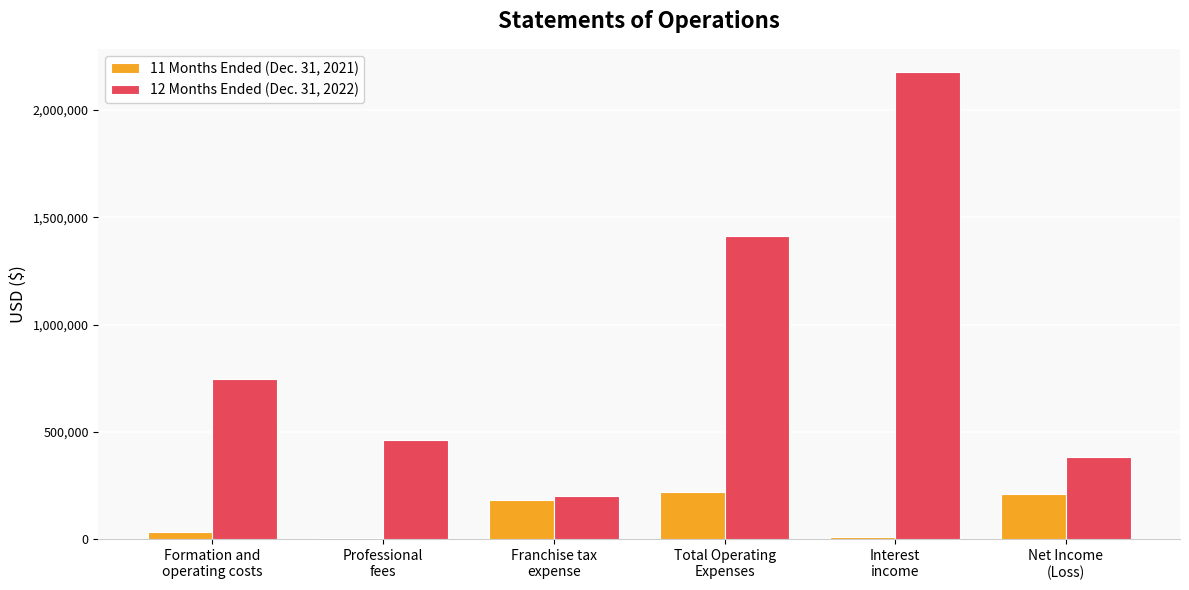

Which series has the largest total across all categories?

12 Months Ended (Dec. 31, 2022)